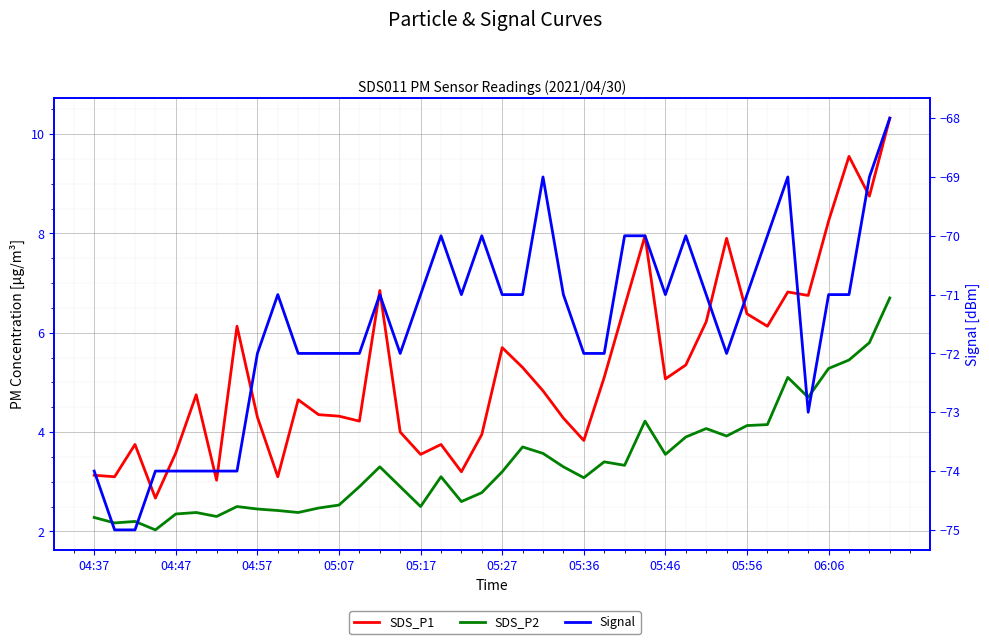

What is the maximum value for SDS_P1?

10.3